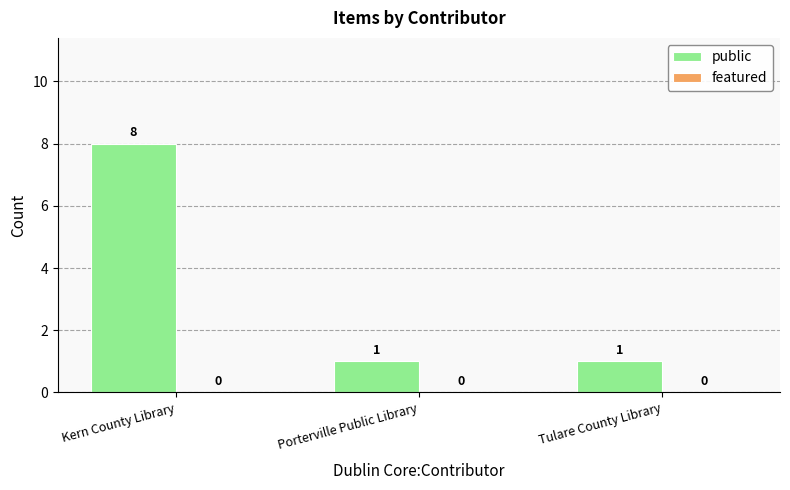

Which category has the highest value across all series?

Kern County Library